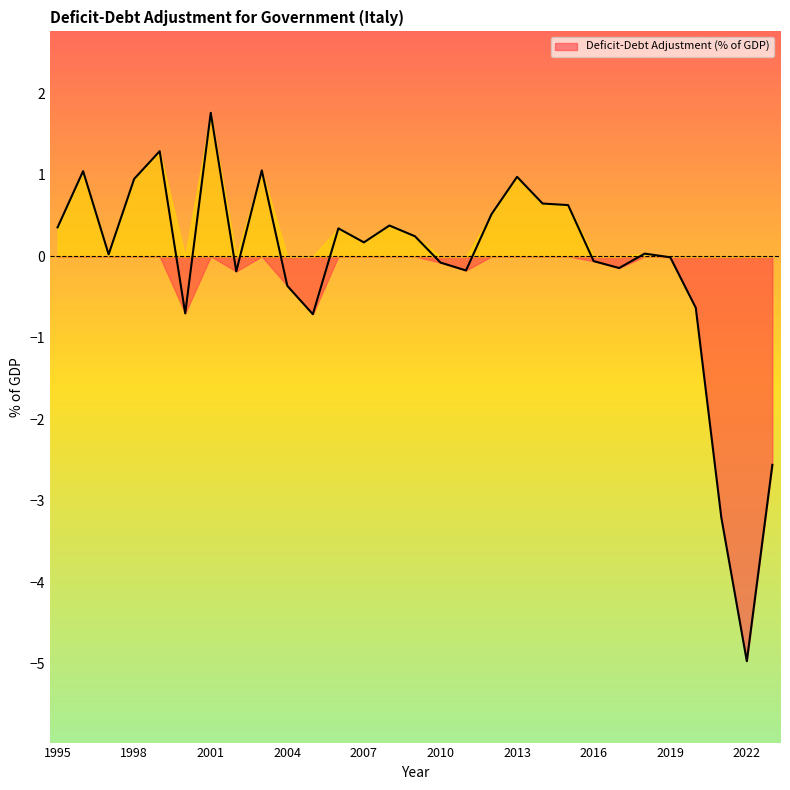

True or false: the data shows -0.1 at 2017.

True